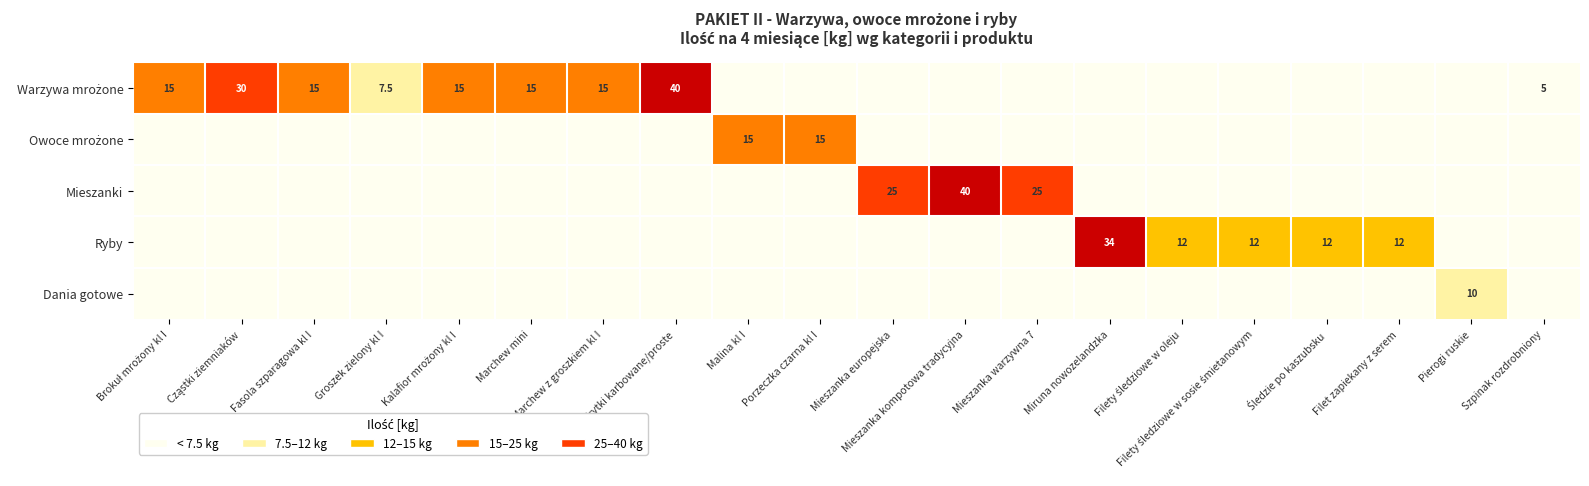

True or false: Ryby has a value of 4.9 at Filet zapiekany z serem.

False